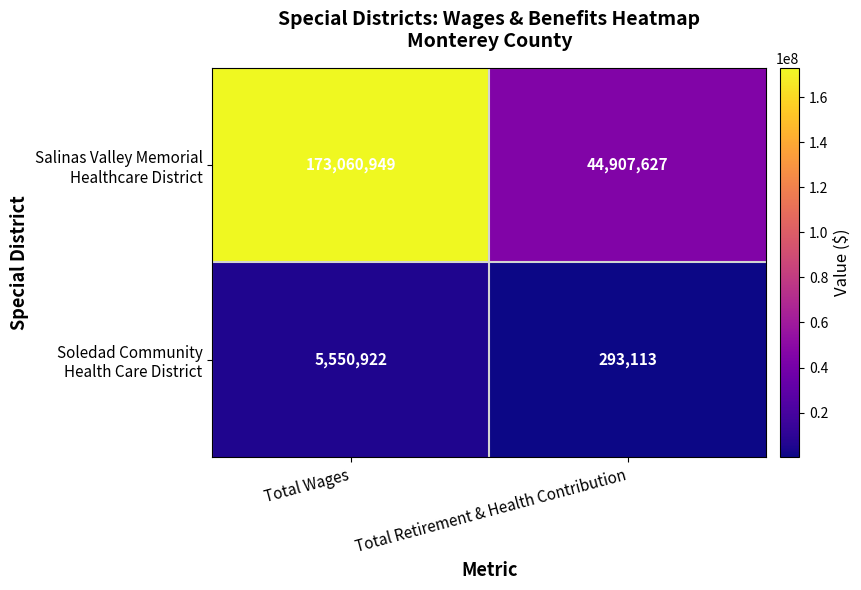

At which category is the sum across all series the highest?

Total Wages